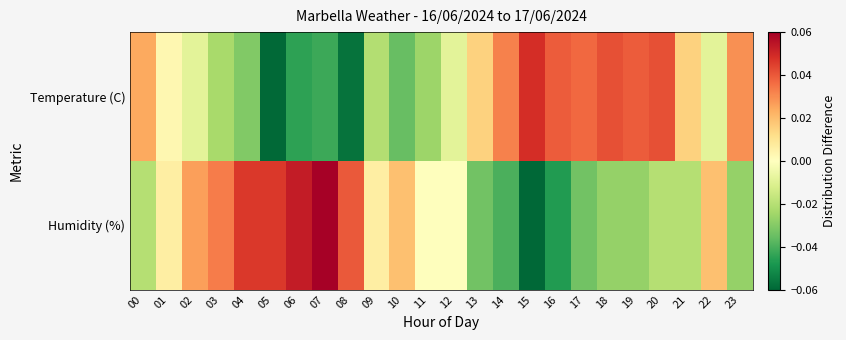

Count the number of data series in this chart.

2